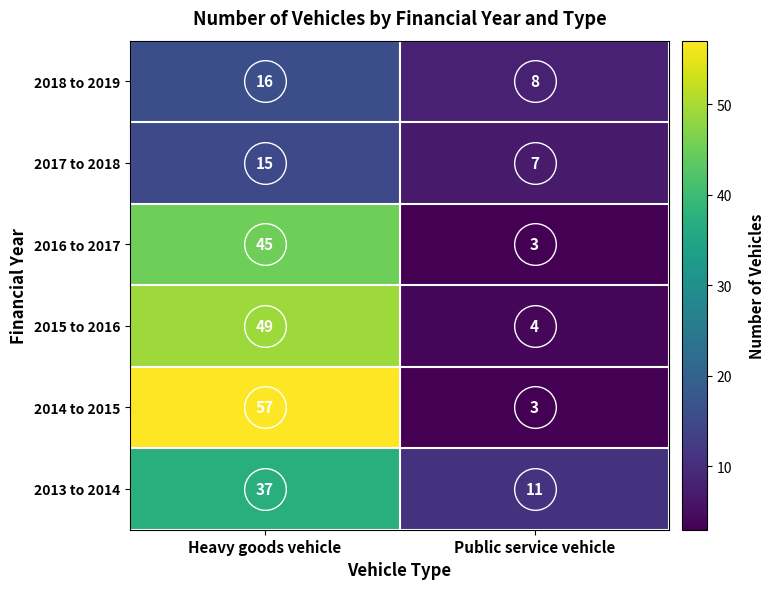

At Heavy goods vehicle, list the series in order from largest to smallest.

2014 to 2015, 2015 to 2016, 2016 to 2017, 2013 to 2014, 2018 to 2019, 2017 to 2018